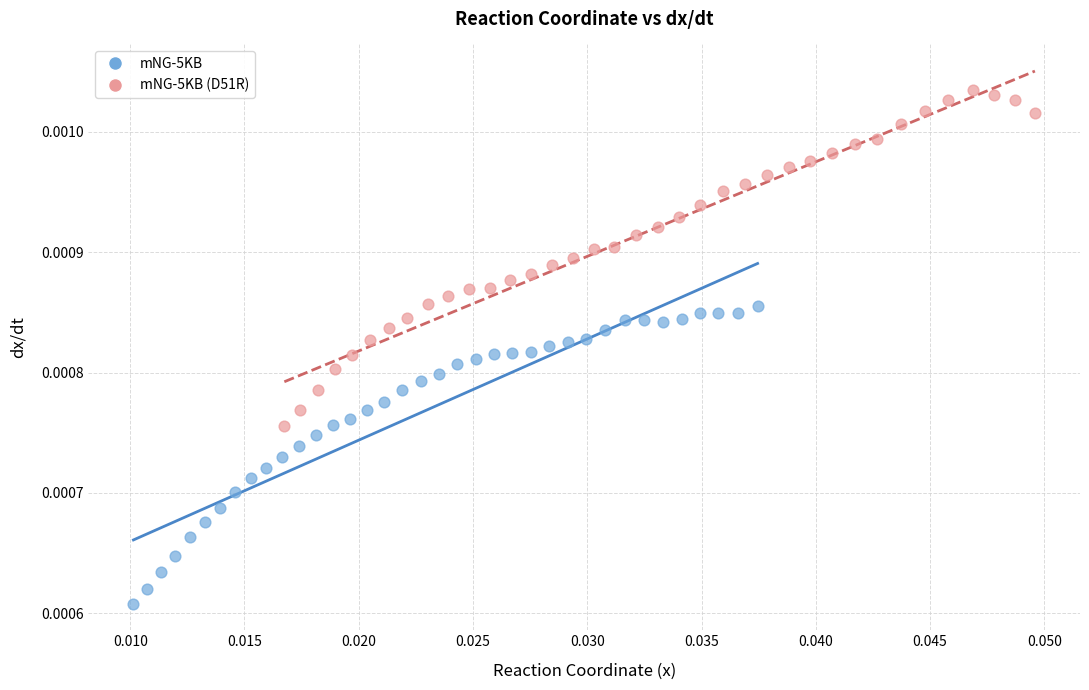

Which series has the largest Y range (max minus min)?

mNG-5KB (D51R)